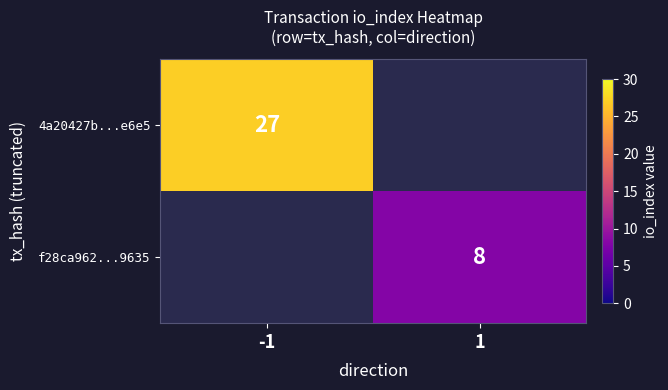

True or false: f28ca962...9635 has a value of 8 at 1.

True